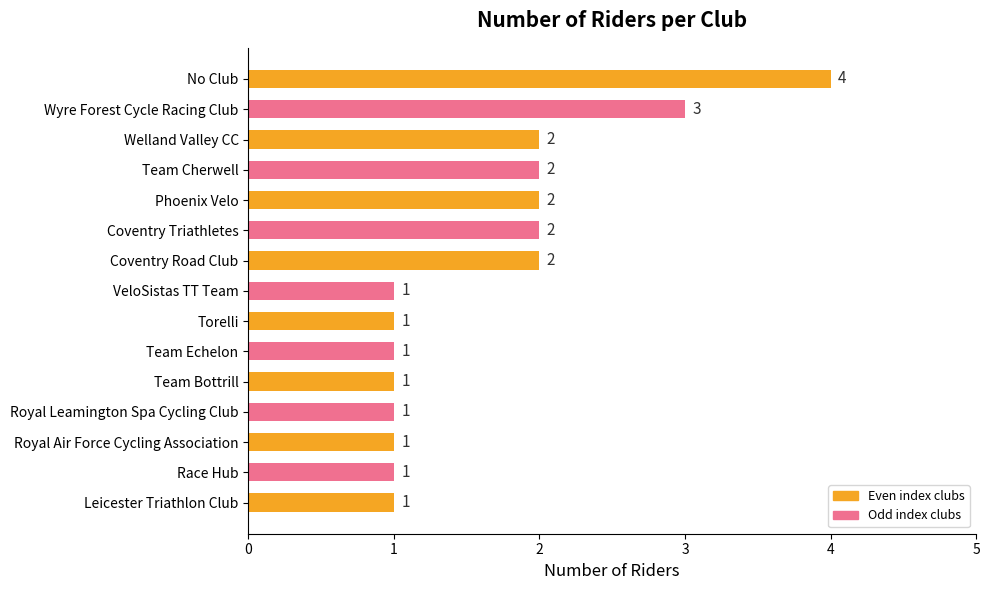

Does the chart contain any negative values?

No